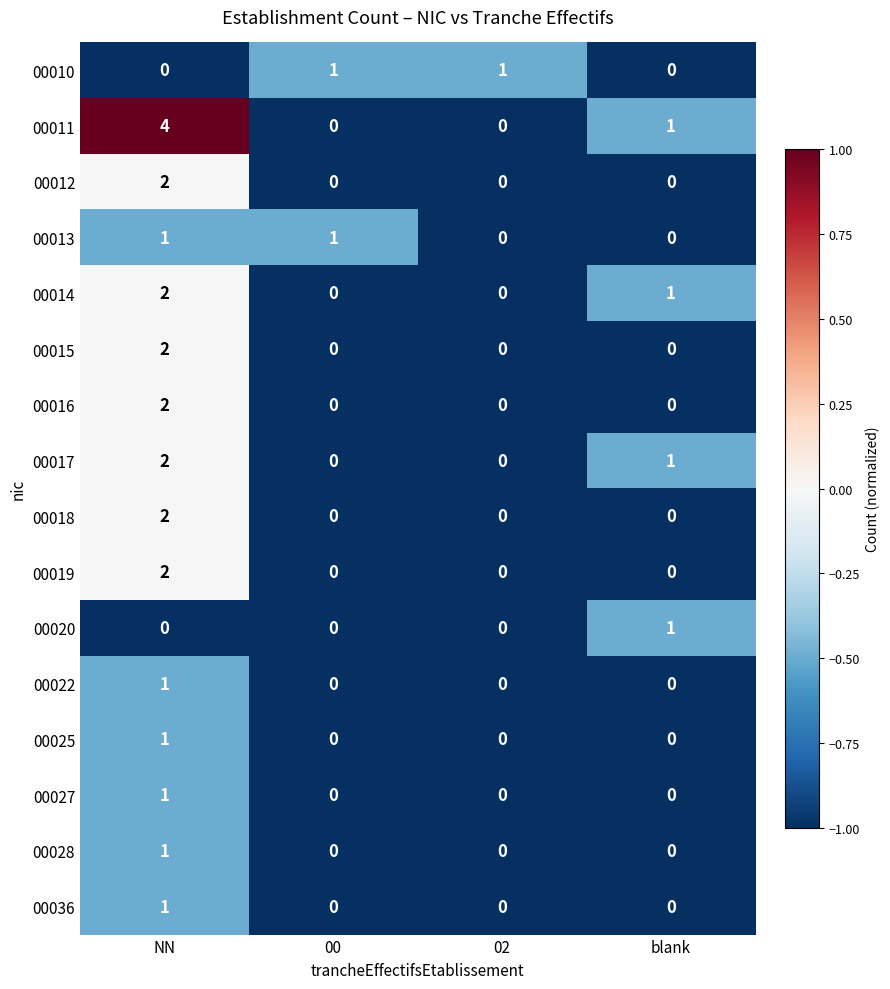

The value of 00015 at blank is 1. True or false?

False